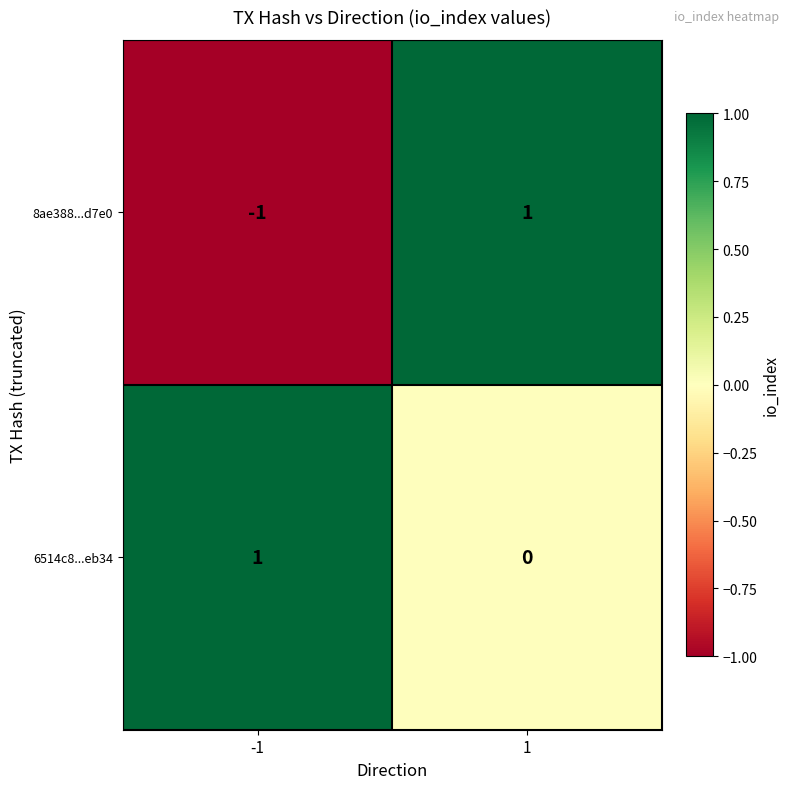

Which series has the largest range (max minus min)?

8ae388...d7e0